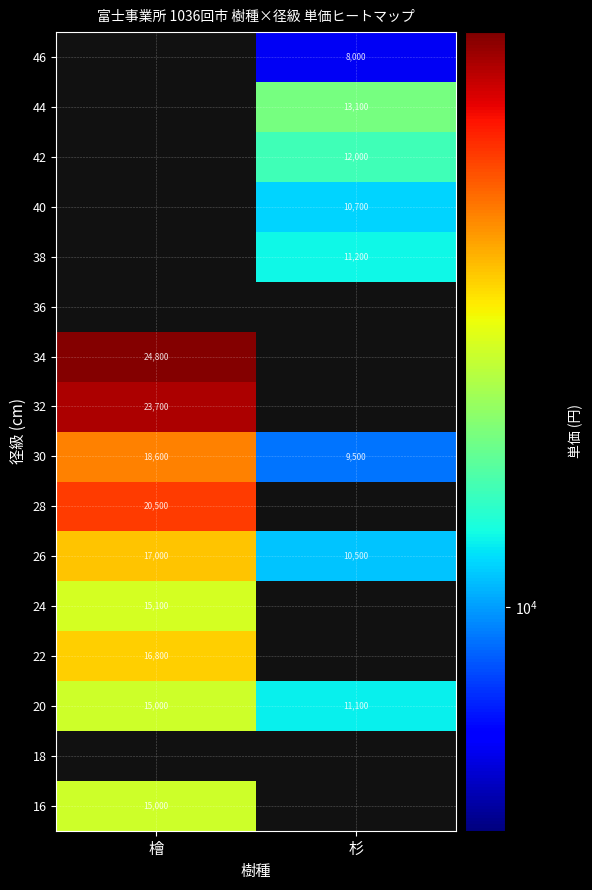

Read the 30 value at 檜, to the nearest 10.

18600